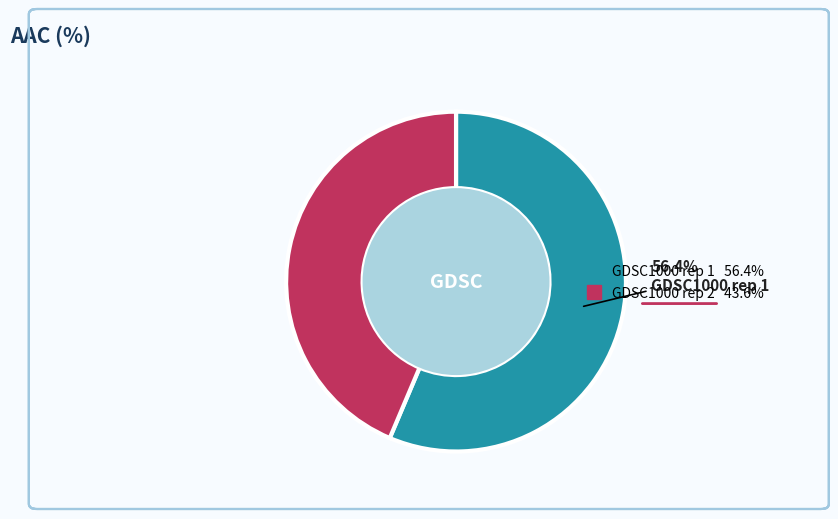

Does any single category account for the majority?

Yes